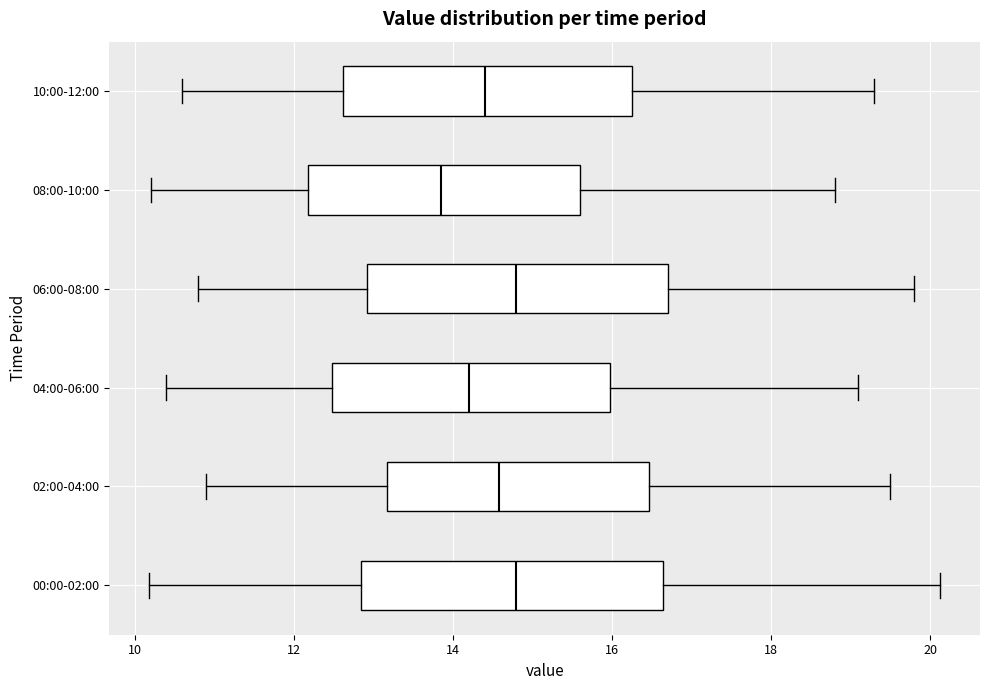

Reading bottom to top, read every box against the x-axis: the position of its median line, the range the box covers, and the ends of its whiskers. The values are not printed on the chart, so give them approximately, as read against the axis.

00:00-02:00: median 14.8, box 12.8 to 16.6, whiskers 10.2 to 20.2
02:00-04:00: median 14.6, box 13.2 to 16.4, whiskers 11.0 to 19.6
04:00-06:00: median 14.2, box 12.4 to 16.0, whiskers 10.4 to 19.2
06:00-08:00: median 14.8, box 13.0 to 16.8, whiskers 10.8 to 19.8
08:00-10:00: median 13.8, box 12.2 to 15.6, whiskers 10.2 to 18.8
10:00-12:00: median 14.4, box 12.6 to 16.2, whiskers 10.6 to 19.4